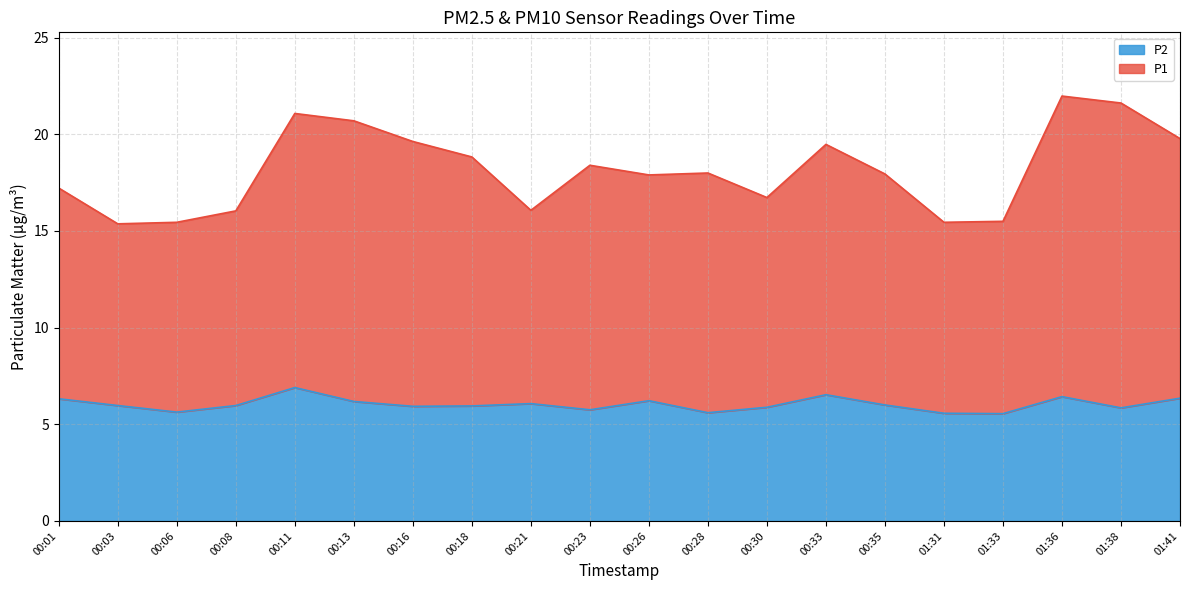

Which category has the highest value in the P1 series?

01:36